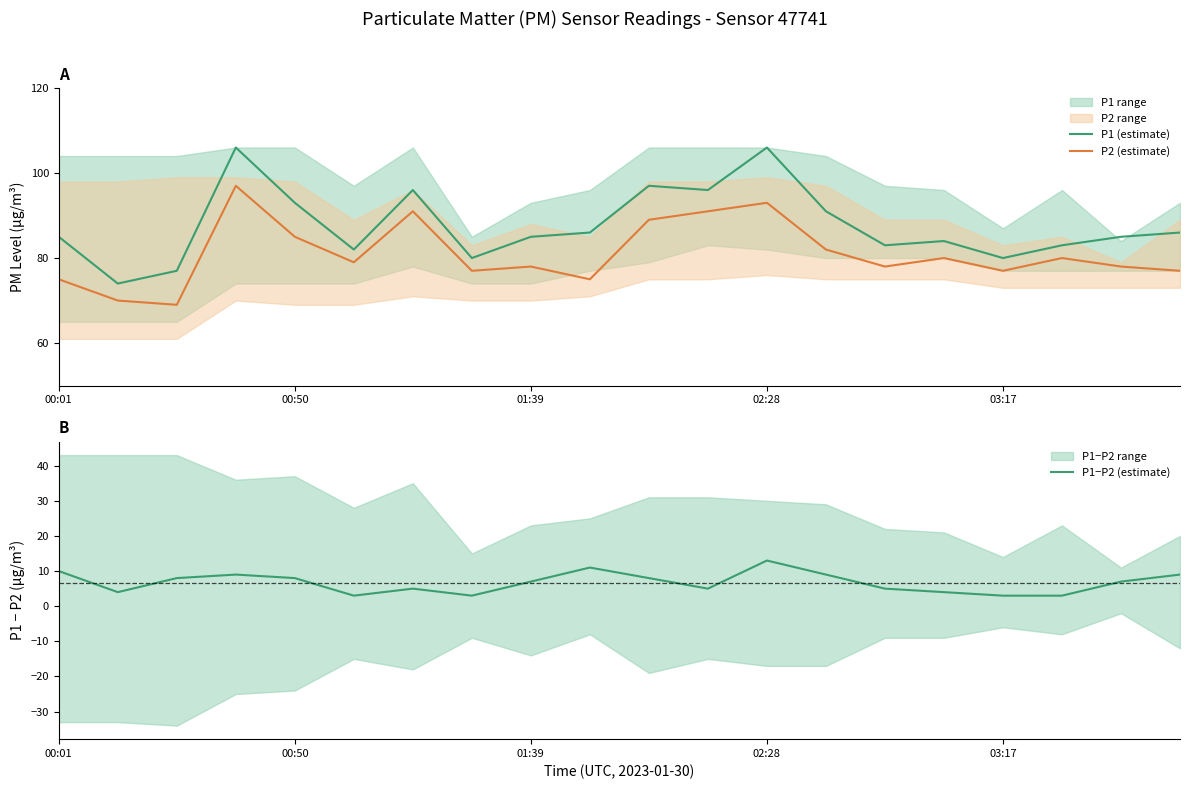

True or false: P1−P2 (estimate) has a value of 5 at 6.

True